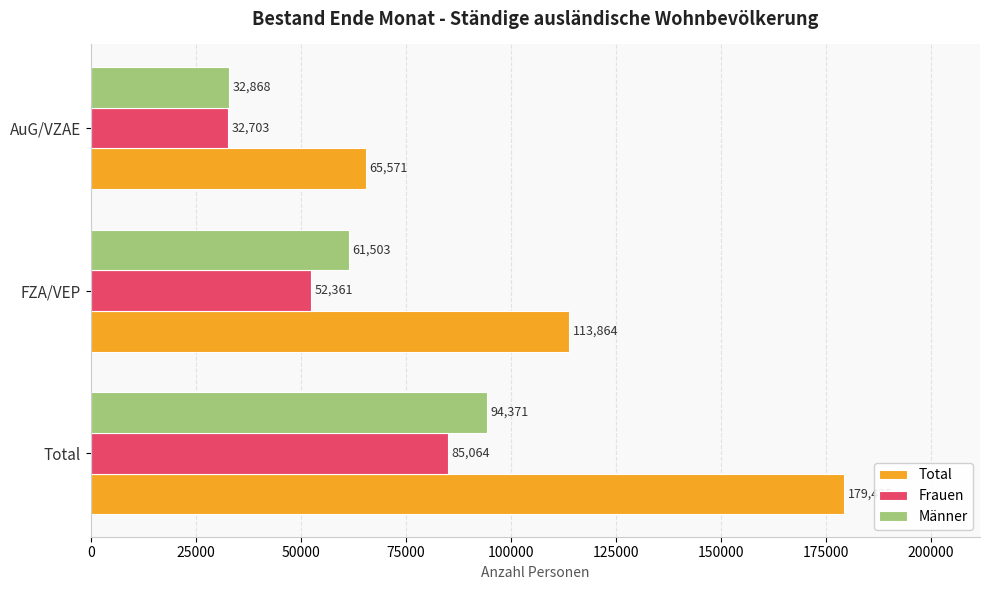

Which label corresponds to the largest value in the chart?

Total